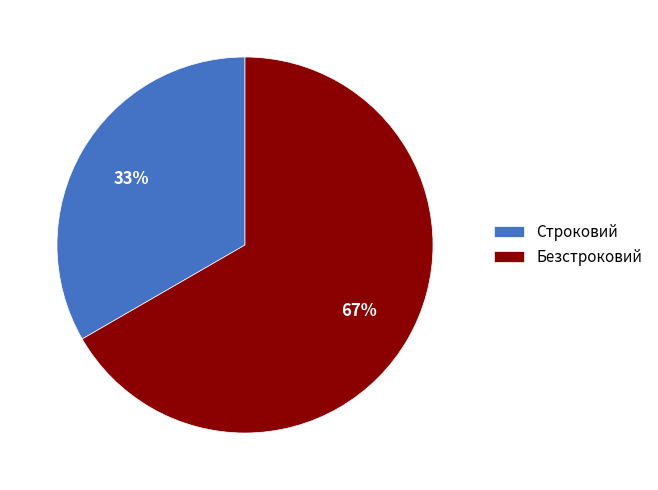

Which category has the biggest portion of the pie?

Безстроковий